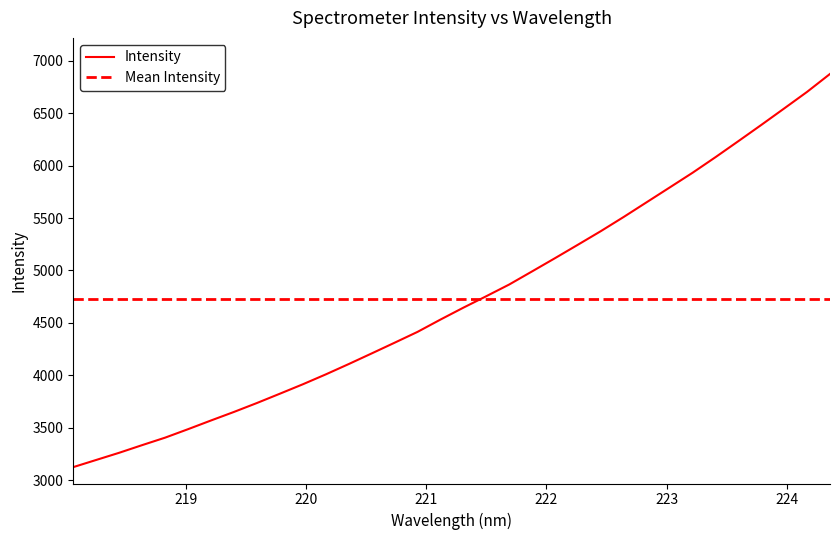

Does the chart display data point markers on the line(s)?

No